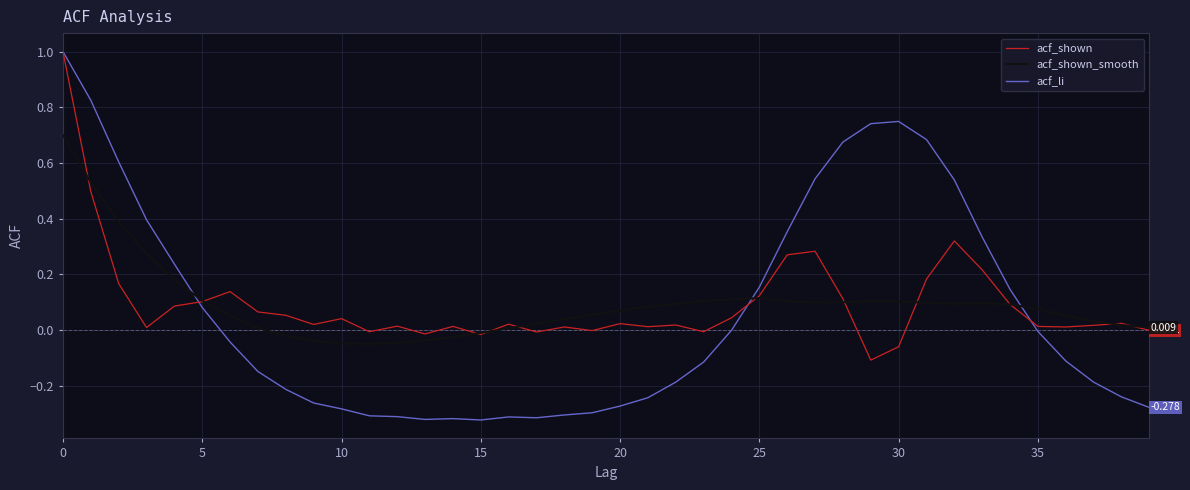

At how many categories does at least one series exceed 0?

37